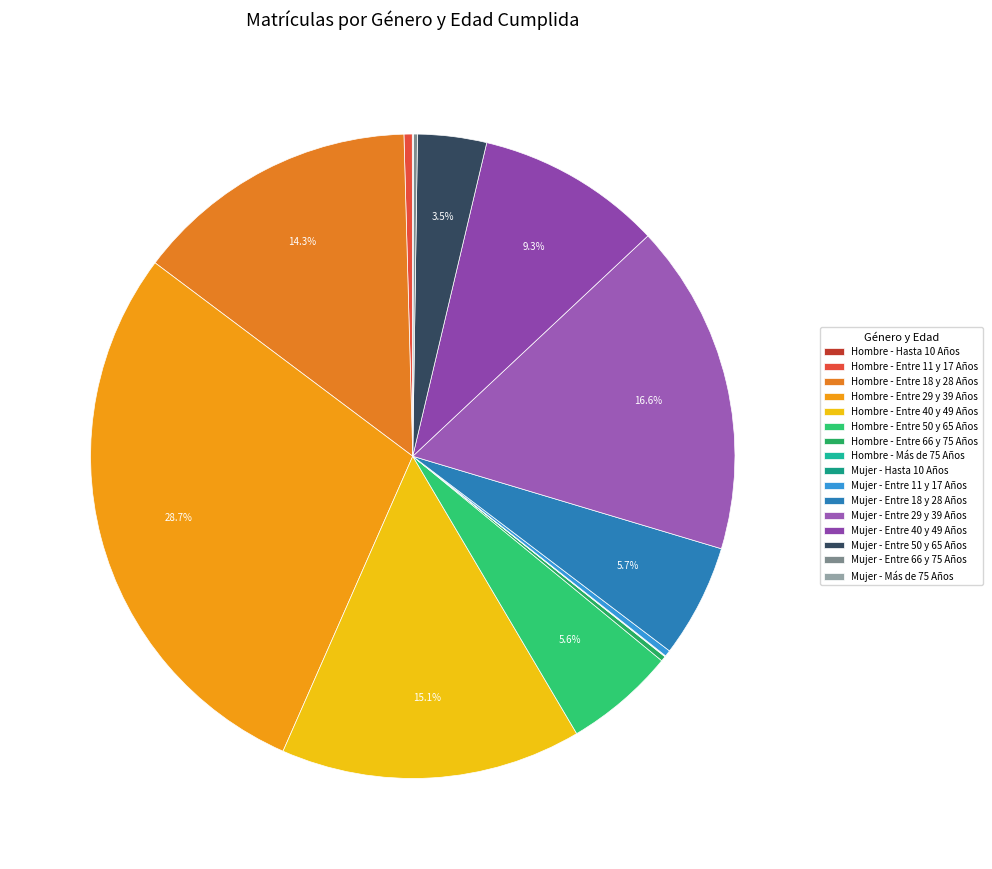

Does Mujer - Más de 75 Años account for over 50% of the chart?

No